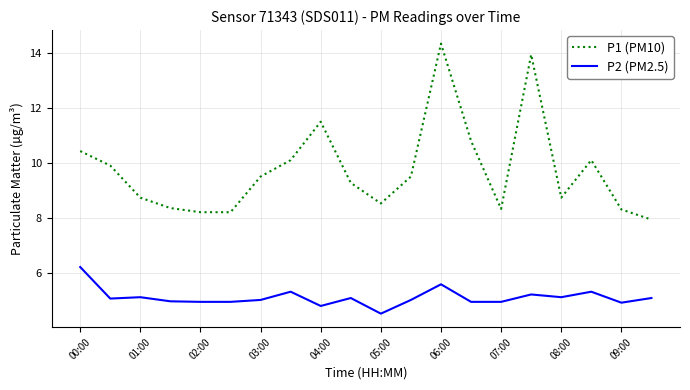

What is the minimum value shown in the chart?

4.5